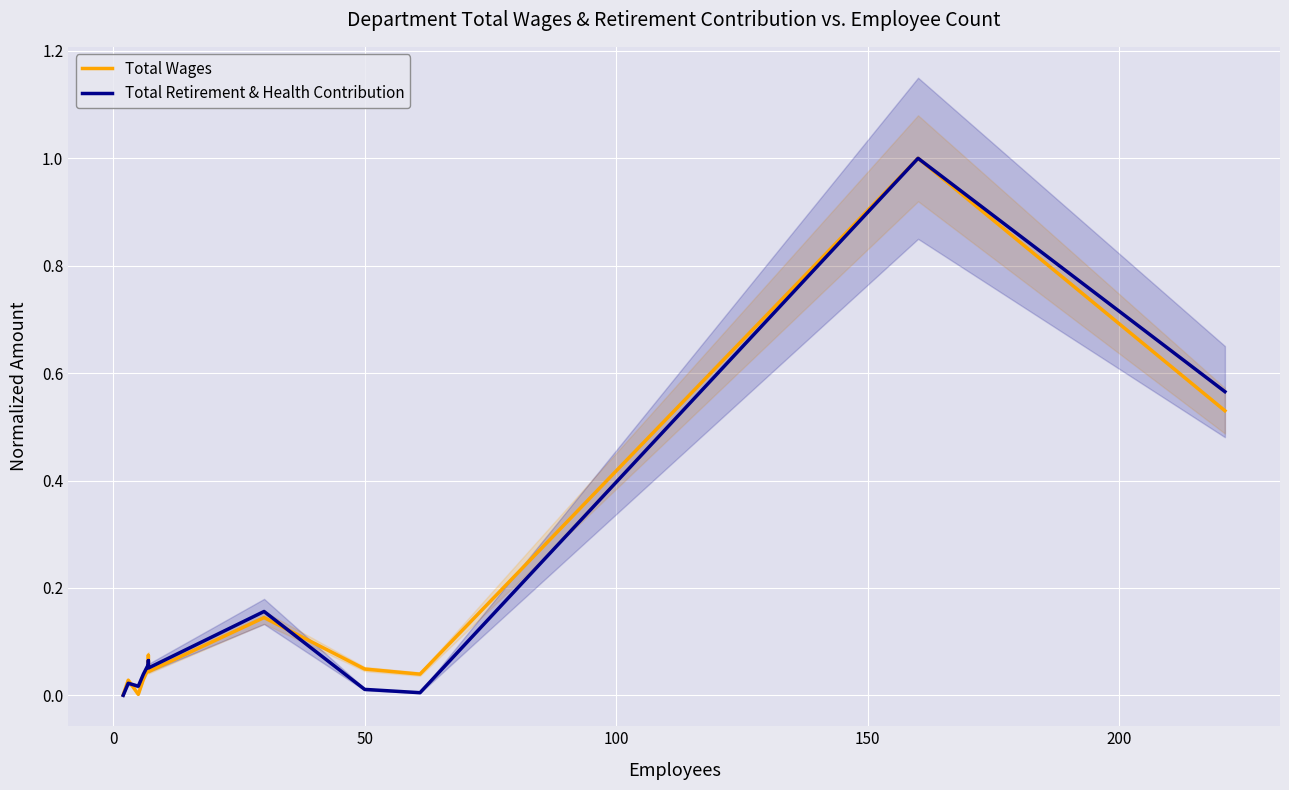

Does the chart display data point markers on the line(s)?

No